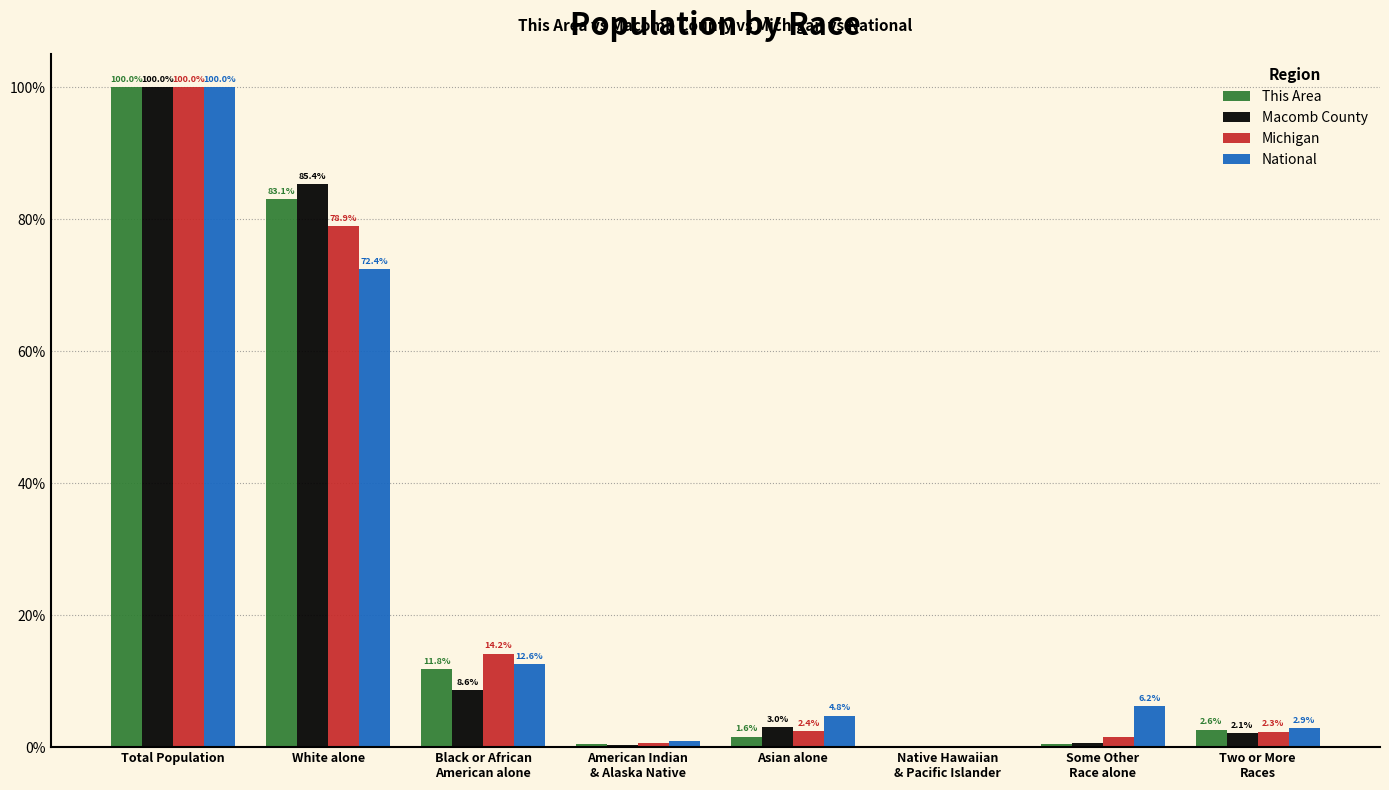

Is the value of National at Total Population greater than the value of This Area at Asian alone?

Yes